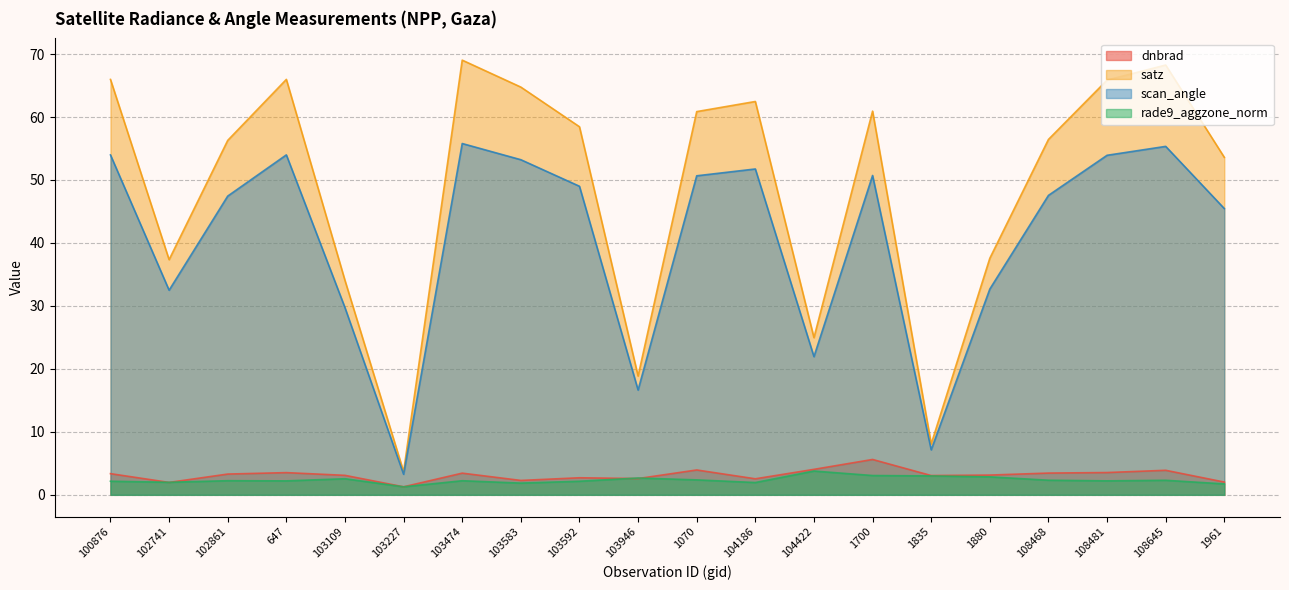

At which label does dnbrad first exceed 3?

100876